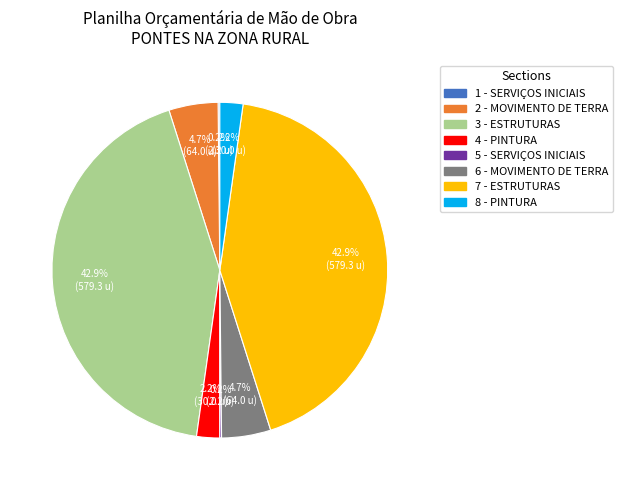

How much of the chart is everything except 3 - ESTRUTURAS?

57.1%